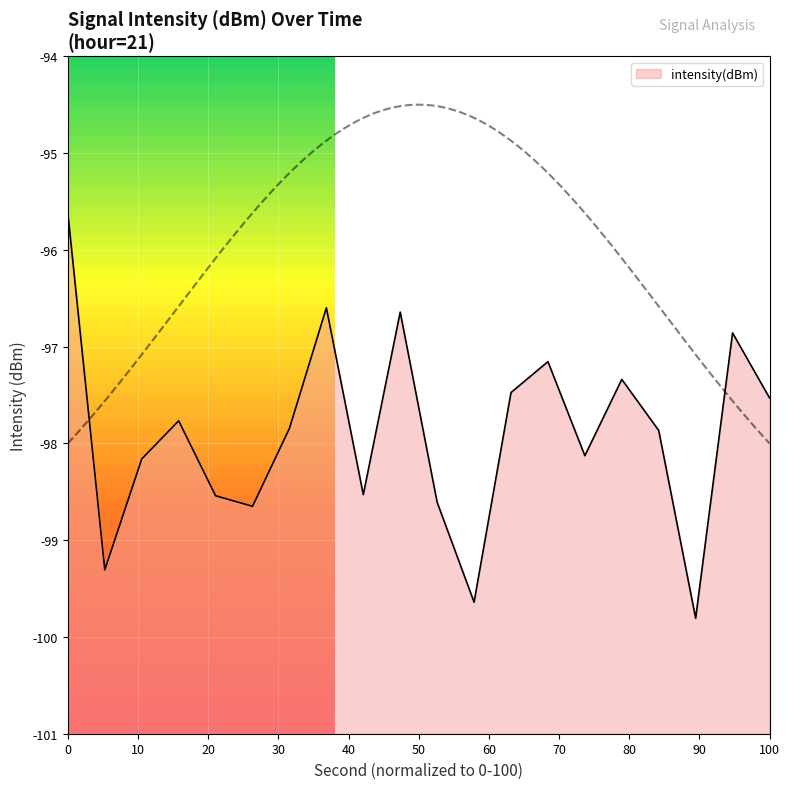

How many categories are shown in the chart?

20